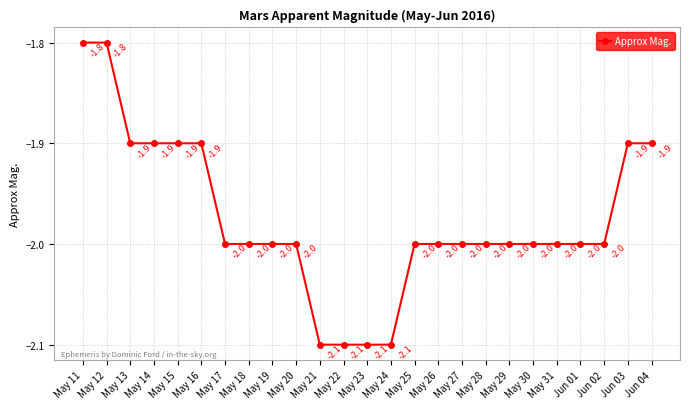

True or false: the data shows -2.8 at May 17.

False